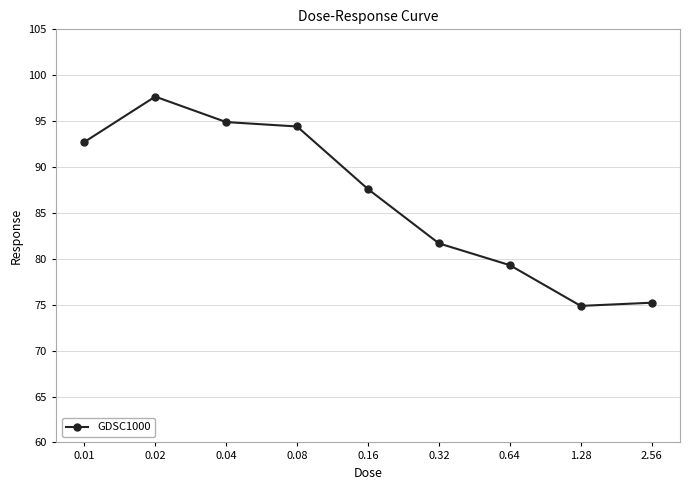

True or false: the data shows 145.3 at 0.16.

False